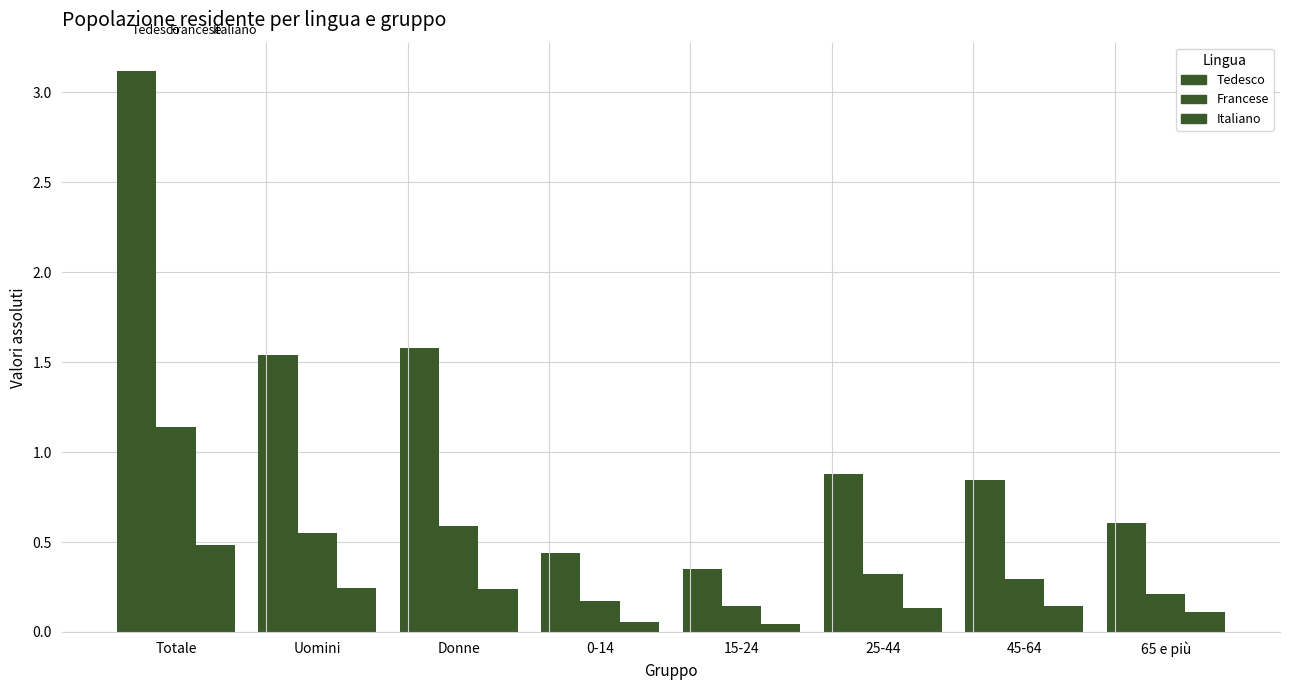

How many data points does each series have?

8